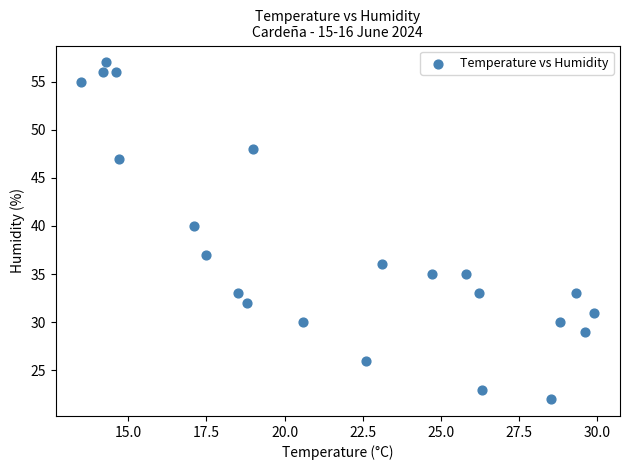

What Y value in the scatter plot is closest to 39?

40